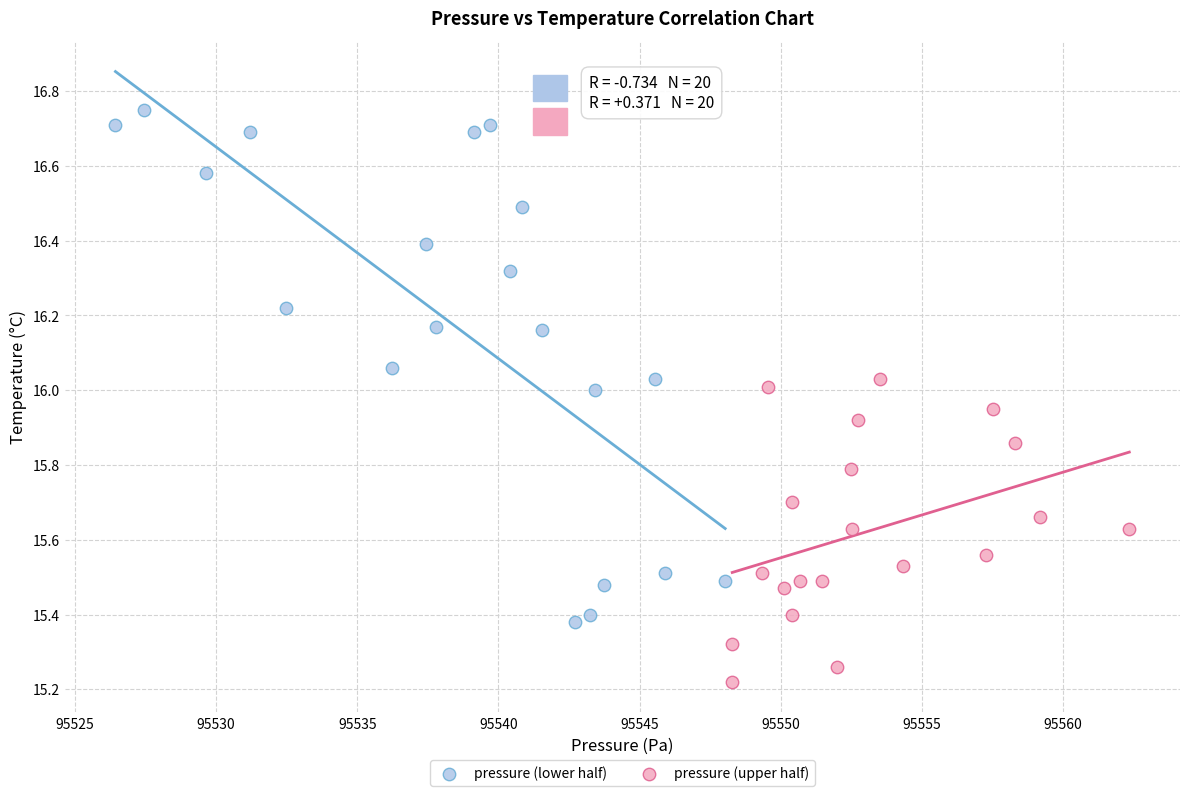

What are all the series names shown in the legend?

pressure (lower half), pressure (upper half)